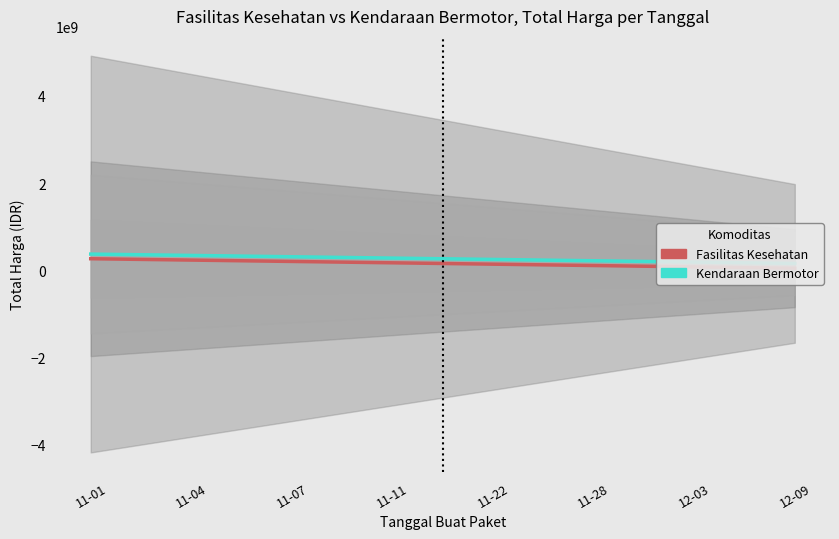

How many values in the Fasilitas Kesehatan series exceed 150454143?

7